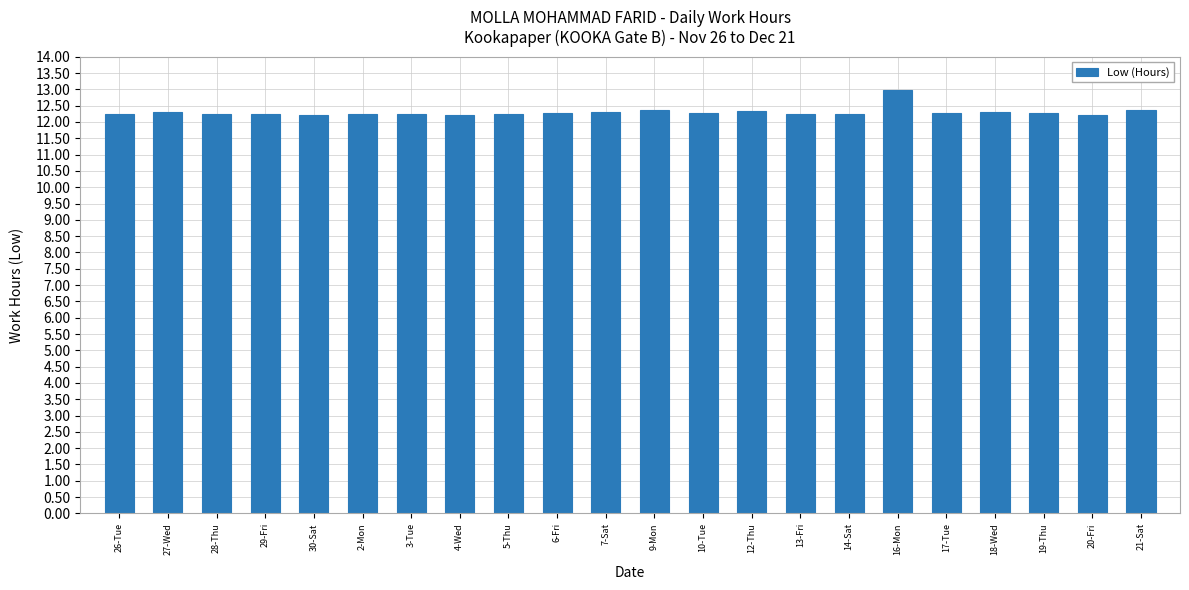

What is the maximum value shown in the chart?

13.0